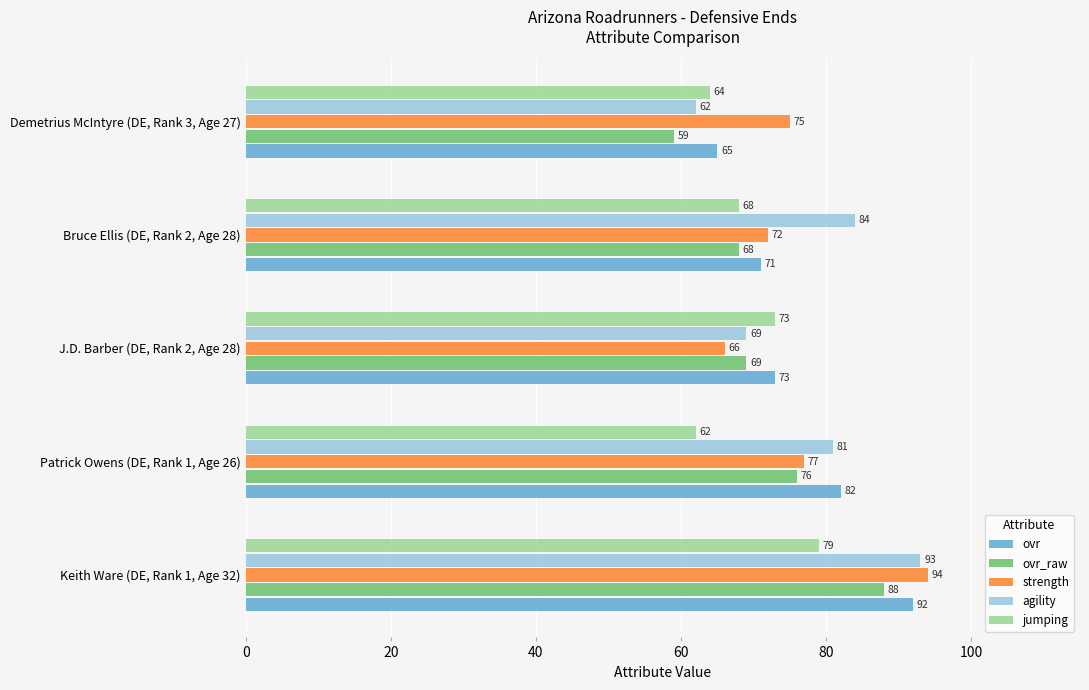

What is the difference between the second highest and minimum values in the ovr_raw series?

17